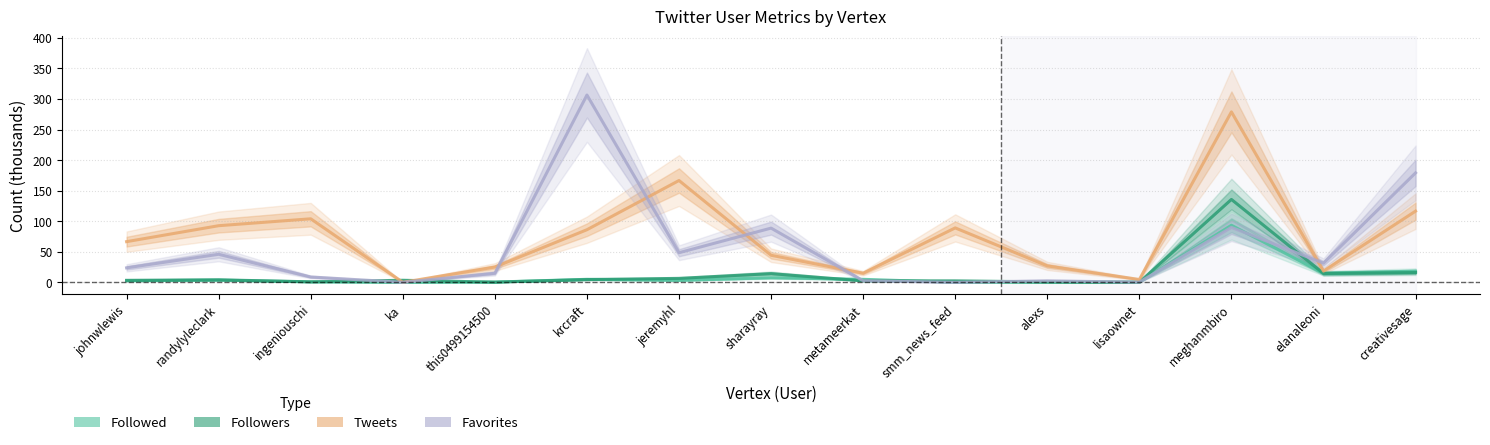

What is the greatest value displayed?

306.4